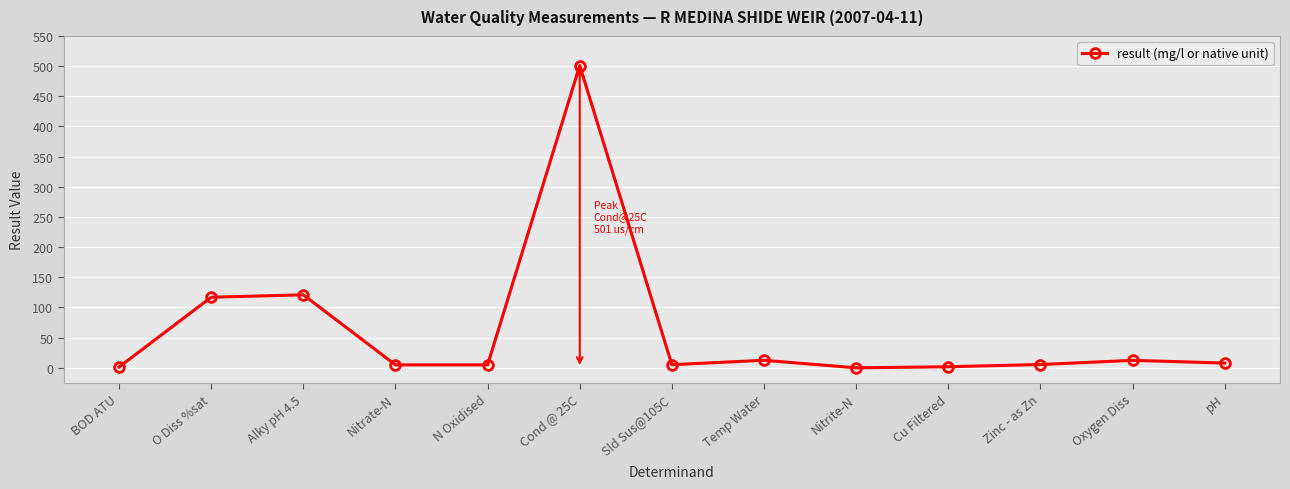

What is the label of the 10th point from the right?

Nitrate-N